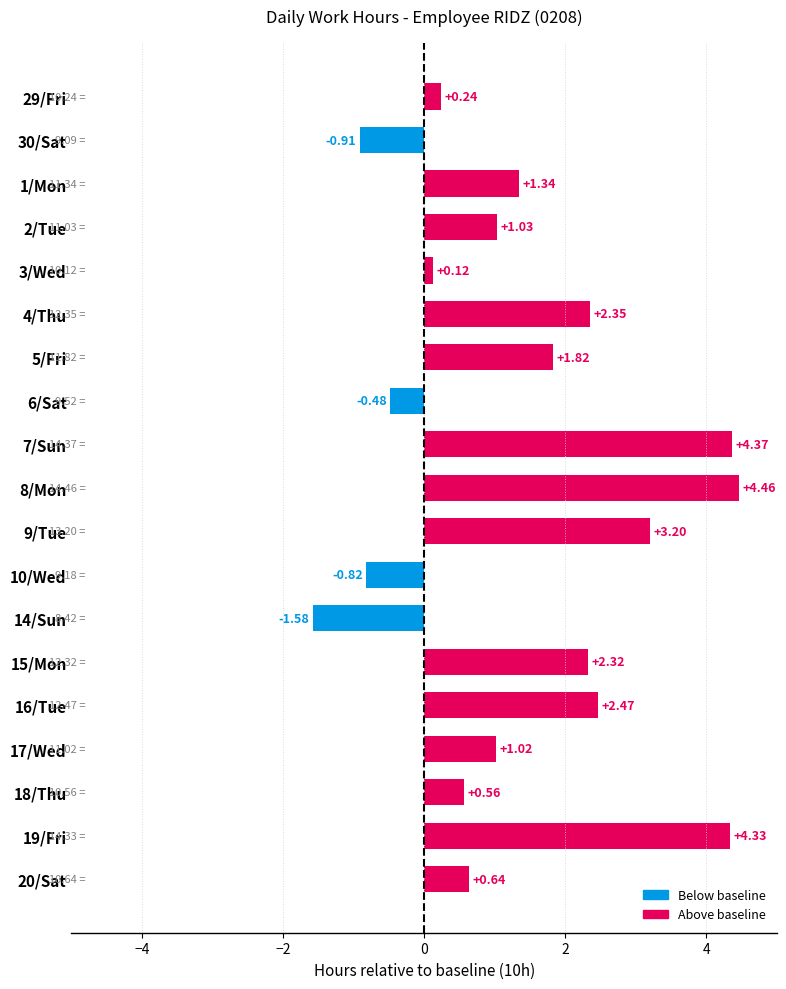

Rank the categories by value from highest to lowest.

8/Mon, 7/Sun, 19/Fri, 9/Tue, 16/Tue, 4/Thu, 15/Mon, 5/Fri, 1/Mon, 2/Tue, 17/Wed, 20/Sat, 18/Thu, 29/Fri, 3/Wed, 6/Sat, 10/Wed, 30/Sat, 14/Sun